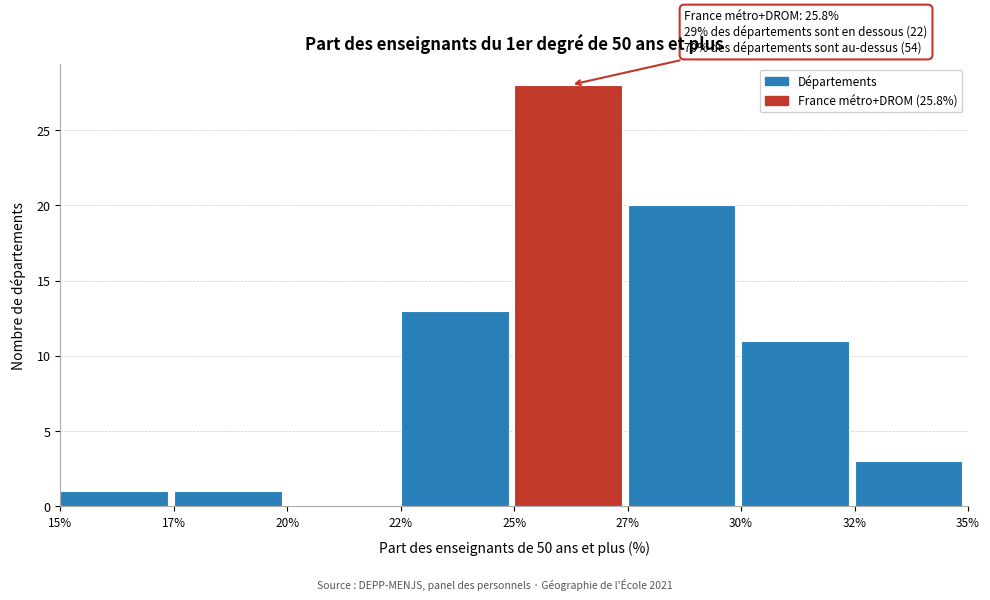

Reading left to right, list all the values displayed in this chart.

15%=1	17%=1	20%=0	22%=13	25%=28	27%=20	30%=11	32%=3